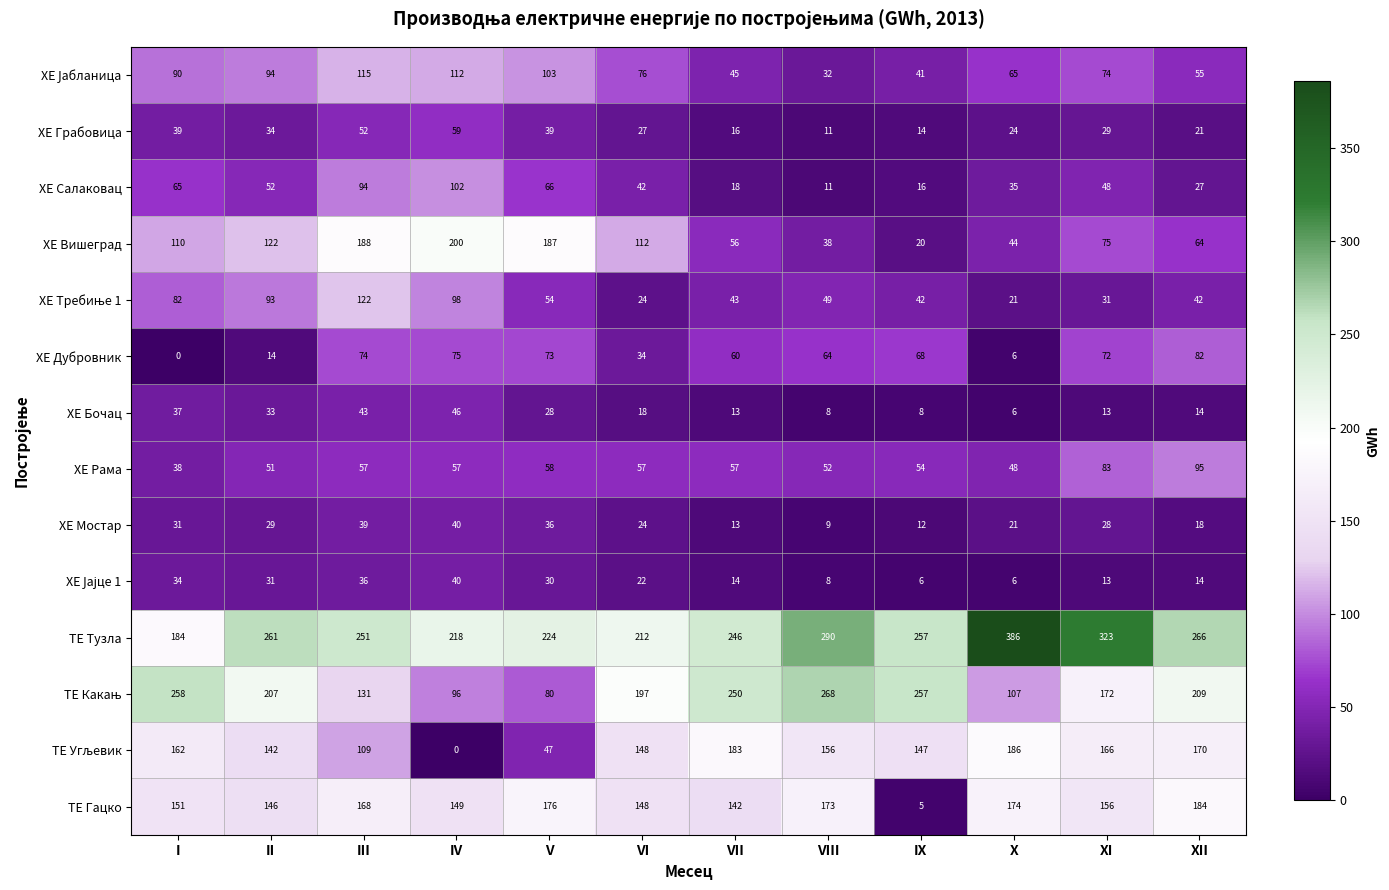

True or false: ХЕ Мостар has a value of 18 at III.

False